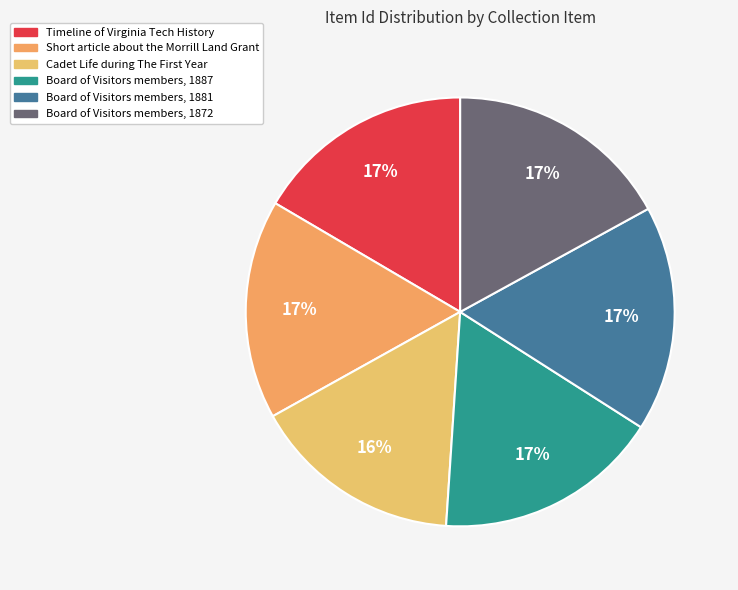

To the nearest percent, what is the average slice percentage?

17%